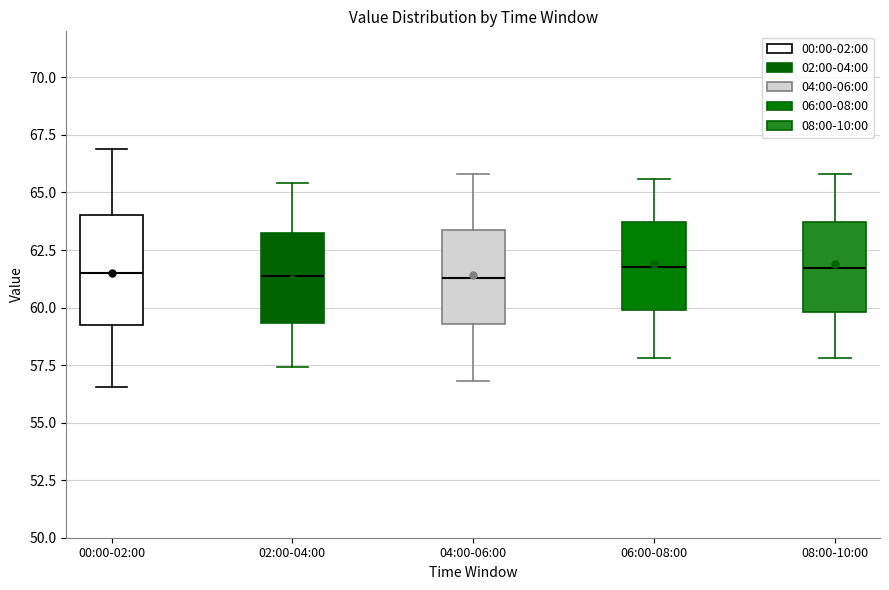

Reading left to right, transcribe this box plot: for each box, give where its median line is, the range the box spans, and where its two whiskers end, as read against the y-axis. The values are not printed on the chart, so give them approximately, as read against the axis.

00:00-02:00: median 61.5, box 59.0 to 64.0, whiskers 56.5 to 67.0
02:00-04:00: median 61.5, box 59.5 to 63.0, whiskers 57.5 to 65.5
04:00-06:00: median 61.5, box 59.5 to 63.5, whiskers 57.0 to 66.0
06:00-08:00: median 62.0, box 60.0 to 63.5, whiskers 58.0 to 65.5
08:00-10:00: median 61.5, box 60.0 to 63.5, whiskers 58.0 to 66.0